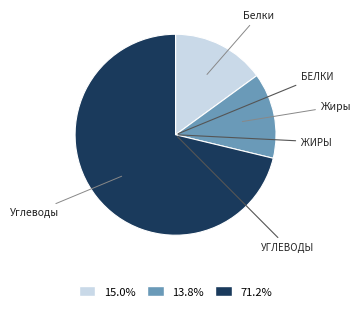

Does any single category account for the majority?

Yes